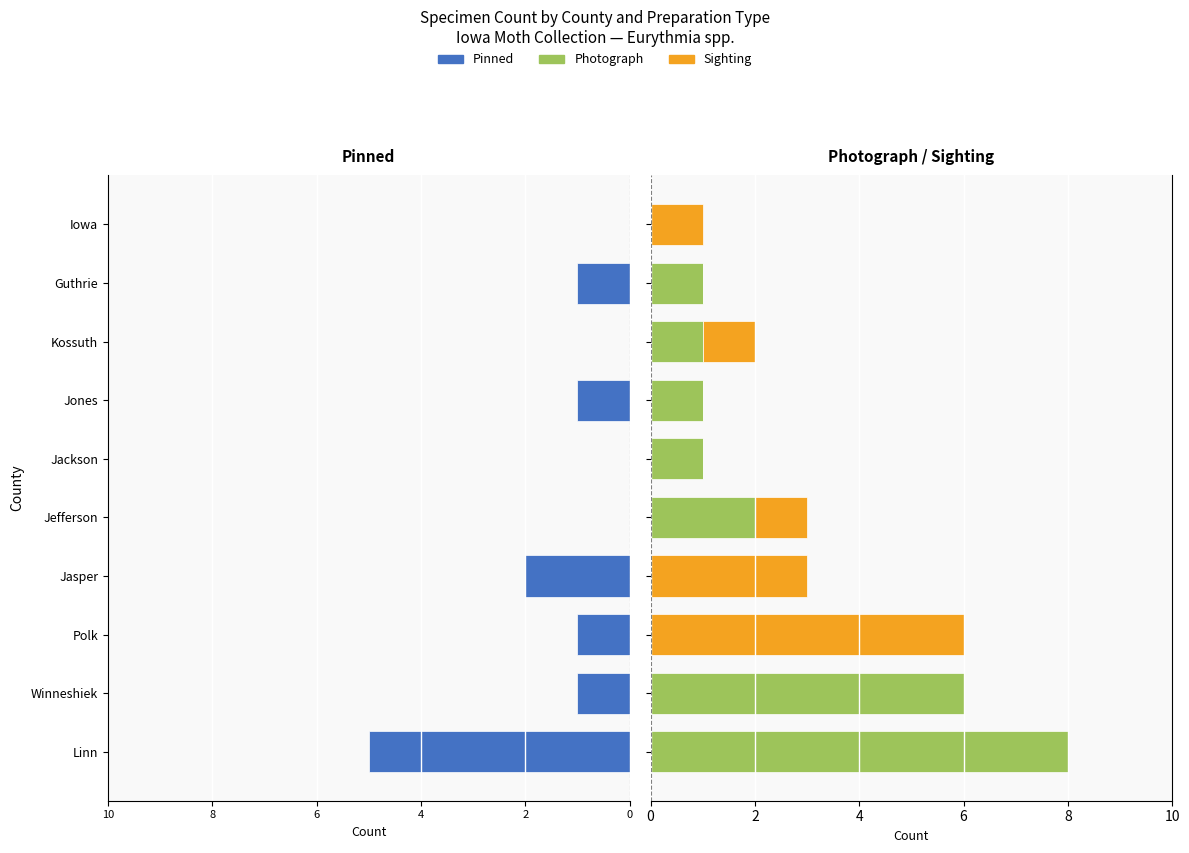

Rank the series at Iowa from highest to lowest value.

Sighting, Pinned, Photograph